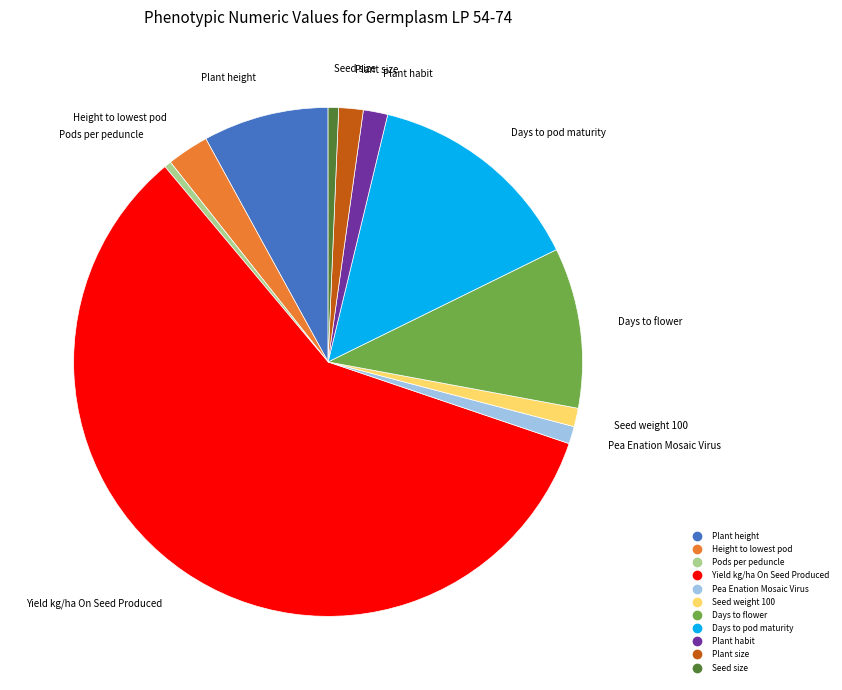

Which has a higher value, Yield kg/ha On Seed Produced or Seed size?

Yield kg/ha On Seed Produced